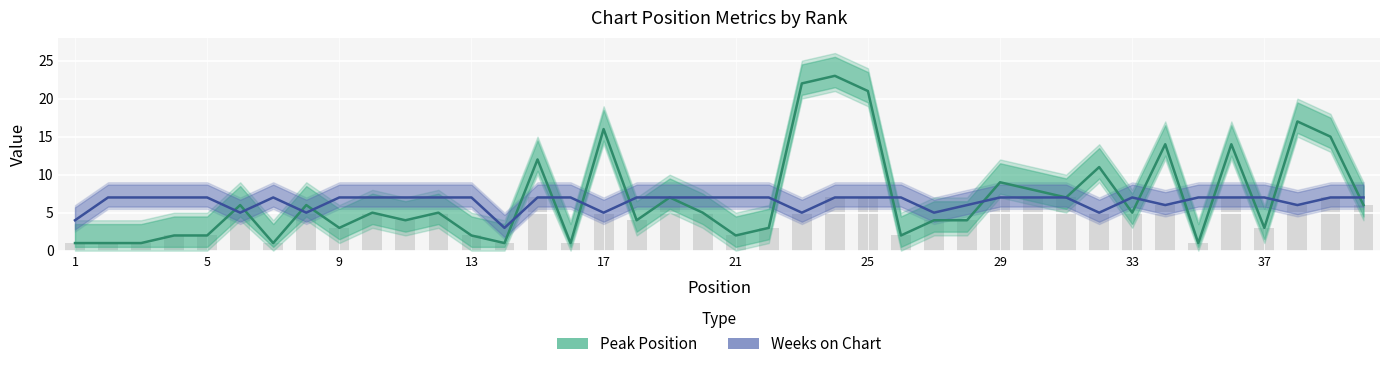

Reading left to right, transcribe all the data shown in this chart.

Peak Position: 1	1	1	2	2	6	1	6	3	5	4	5	2	1	12	1	16	4	7	5	2	3	22	23	21	2	4	4	9	8	7	11	5	14	1	14	3	17	15	6
Weeks on Chart: 4	7	7	7	7	5	7	5	7	7	7	7	7	3	7	7	5	7	7	7	7	7	5	7	7	7	5	6	7	7	7	5	7	6	7	7	7	6	7	7